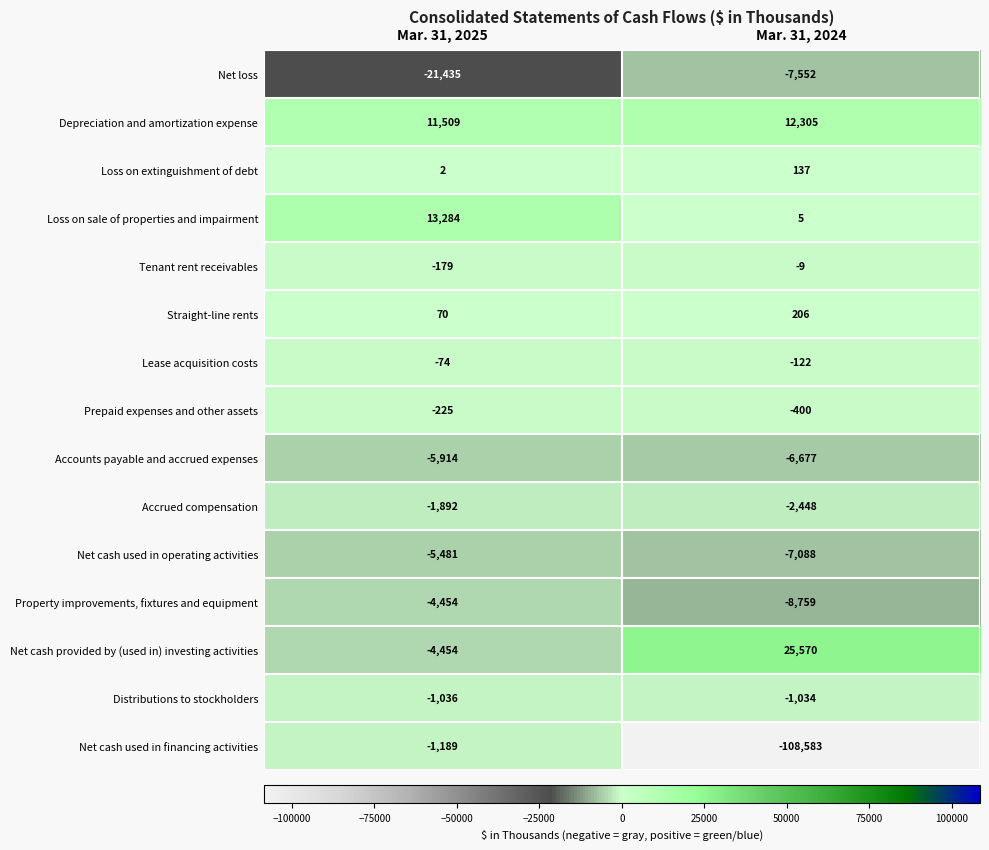

The value of Net cash used in financing activities at Mar. 31, 2025 is -557. True or false?

False